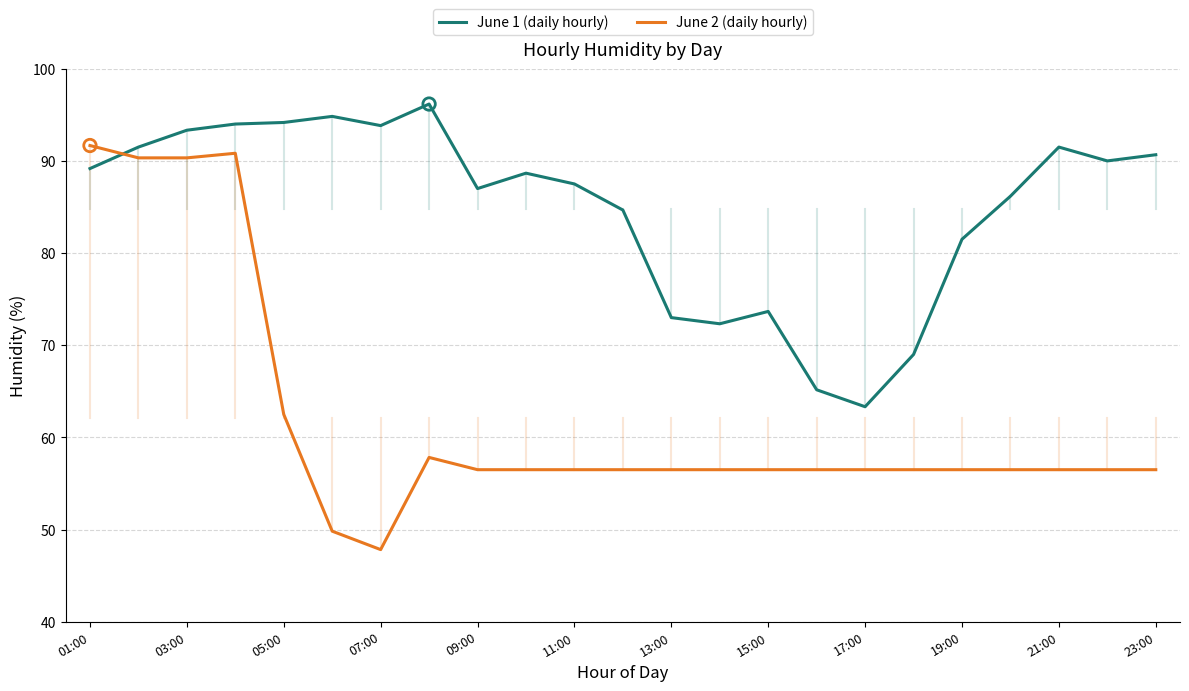

Which series has the largest total across all categories?

June 1 (daily hourly)